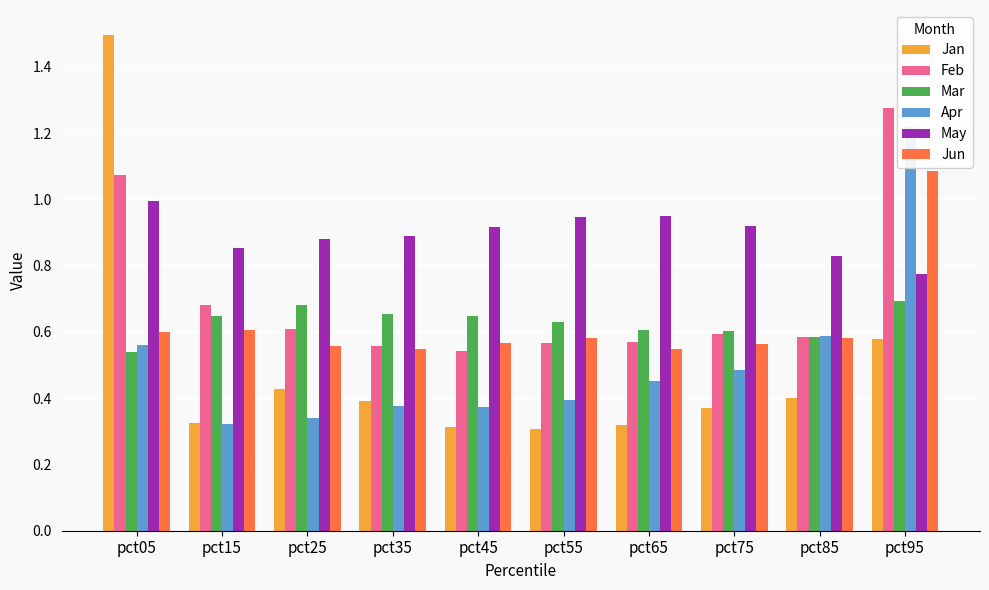

How many bars are there in each group?

6